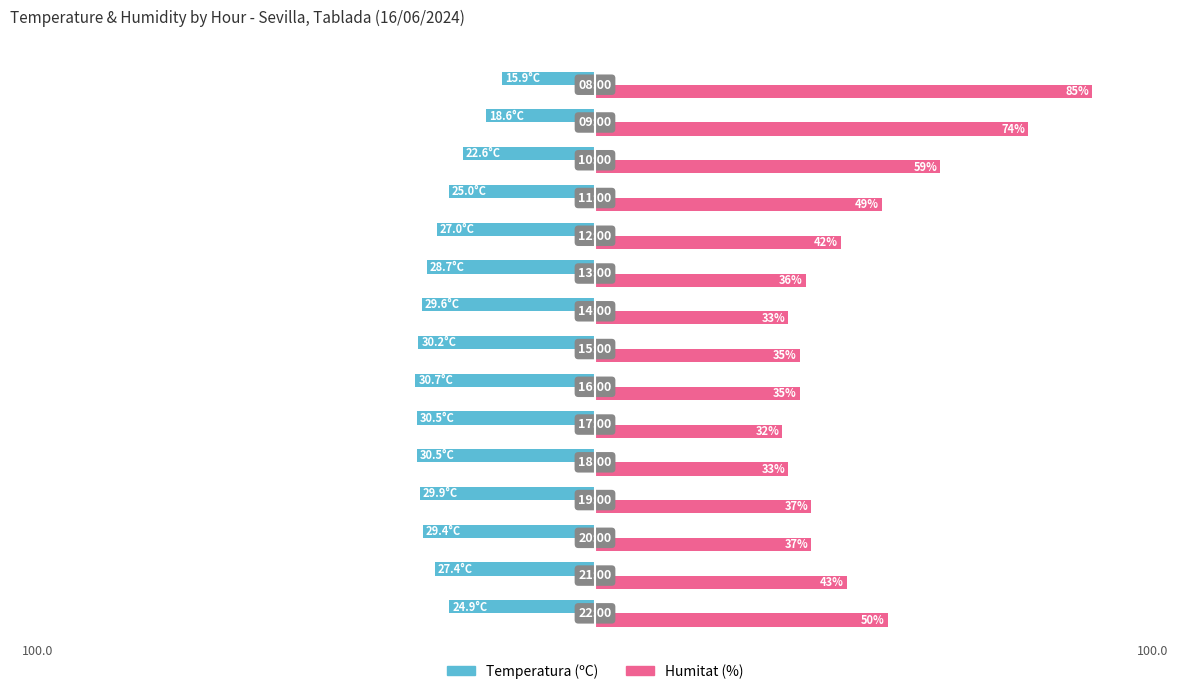

What are all the series names shown in the legend?

Temperatura (ºC), Humitat (%)